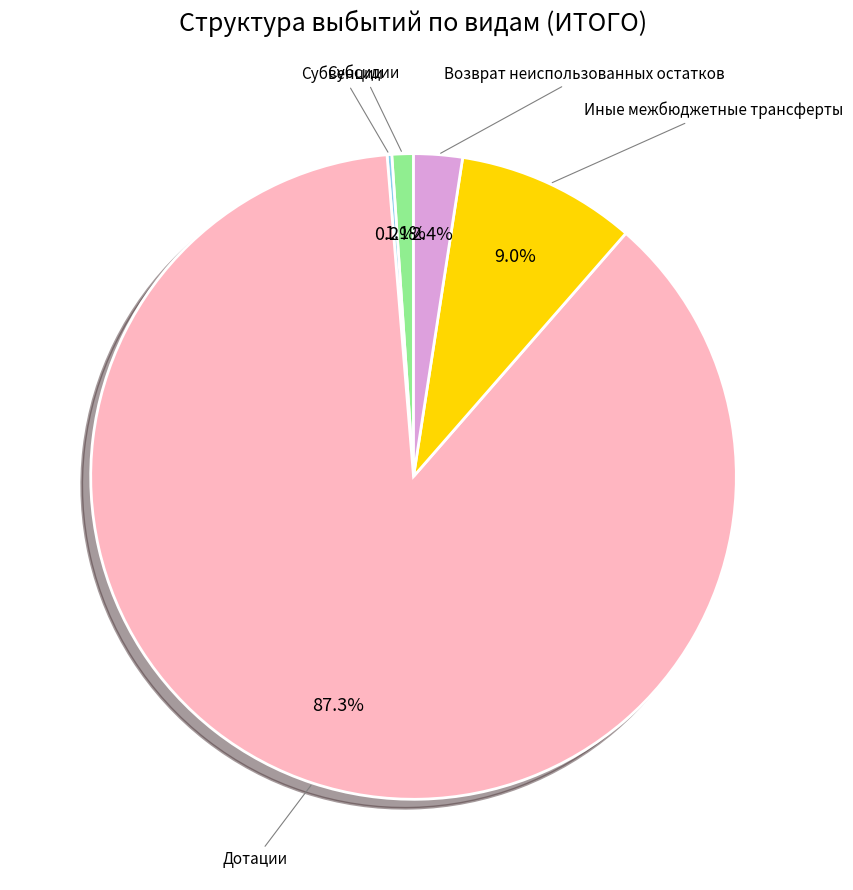

Is there a majority slice in this chart?

Yes